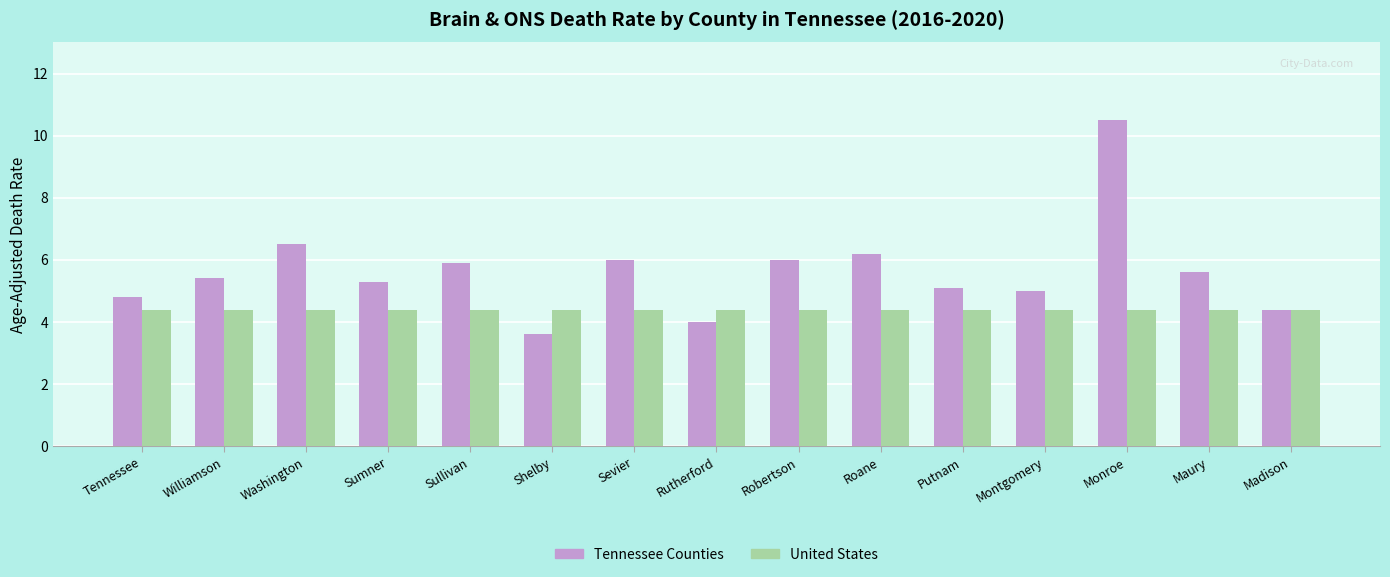

What is the minimum value shown in the chart?

3.6